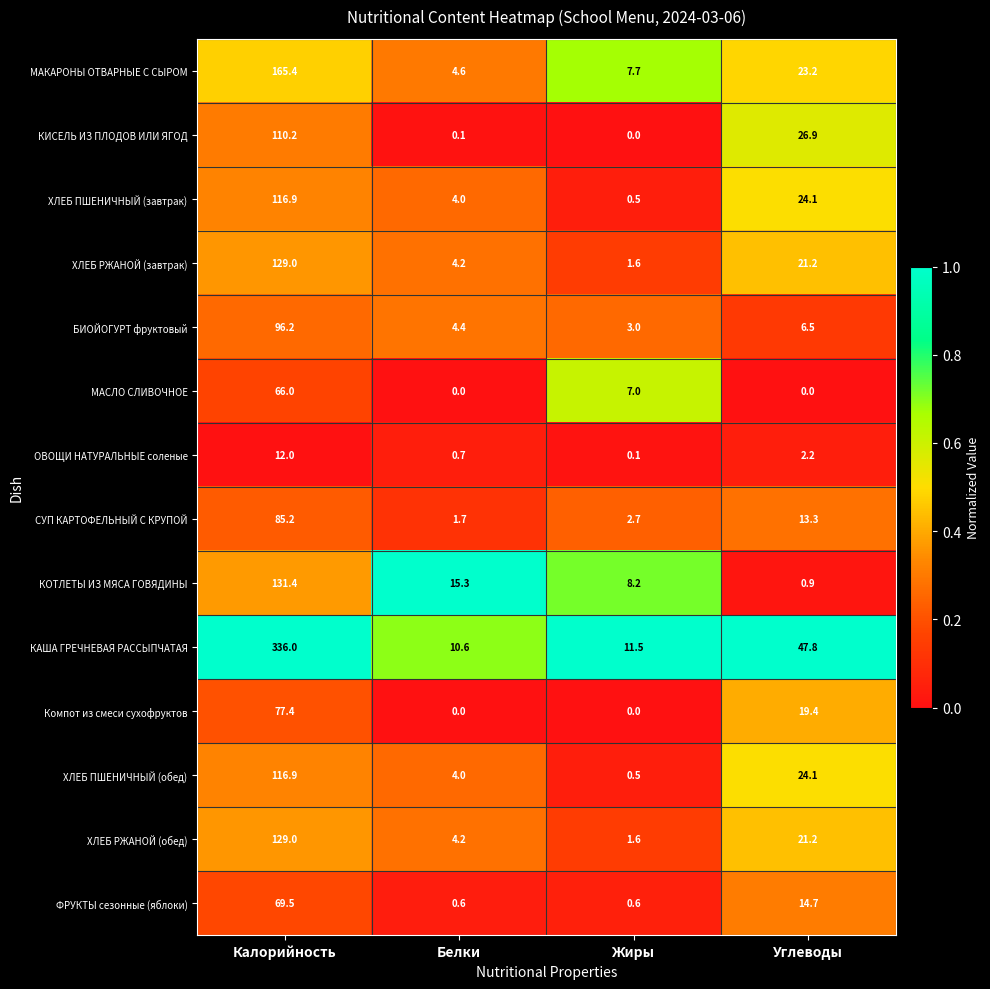

What is the greatest value displayed?

336.0